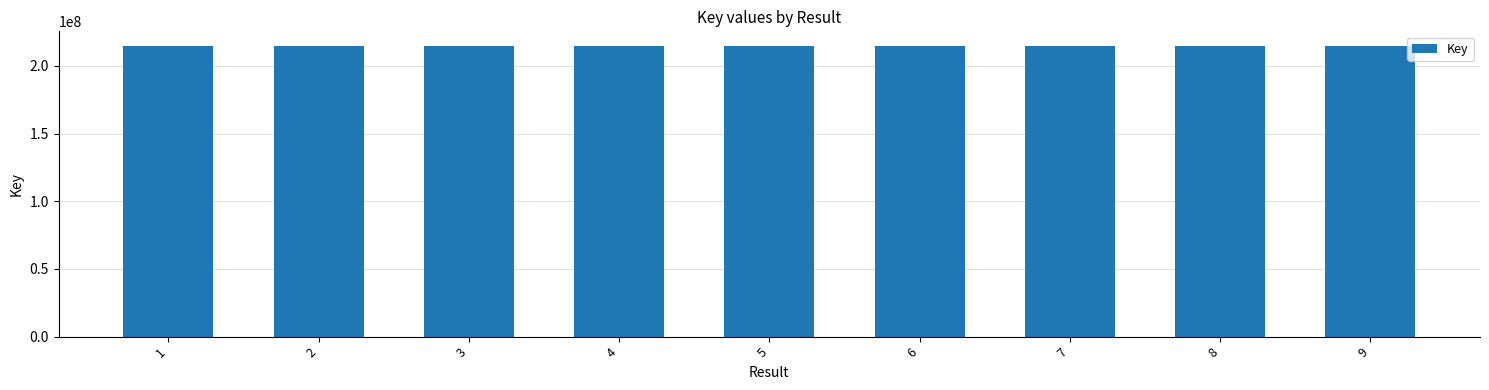

The value at 8 is 87762883. True or false?

False